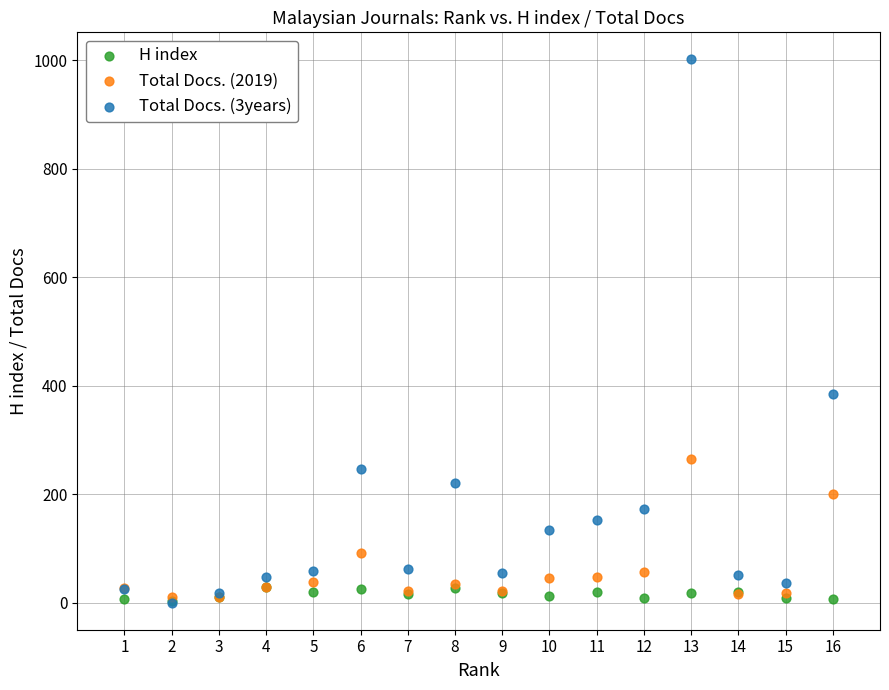

What are all the series names shown in the legend?

H index, Total Docs. (2019), Total Docs. (3years)